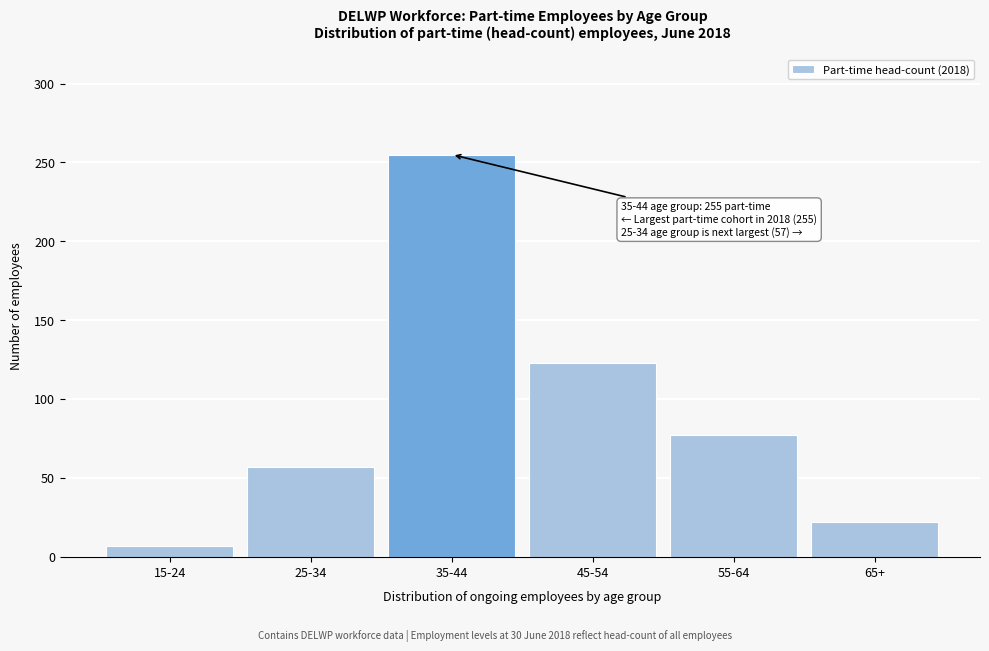

Reading left to right, list all the values displayed in this chart.

7	57	255	123	77	22